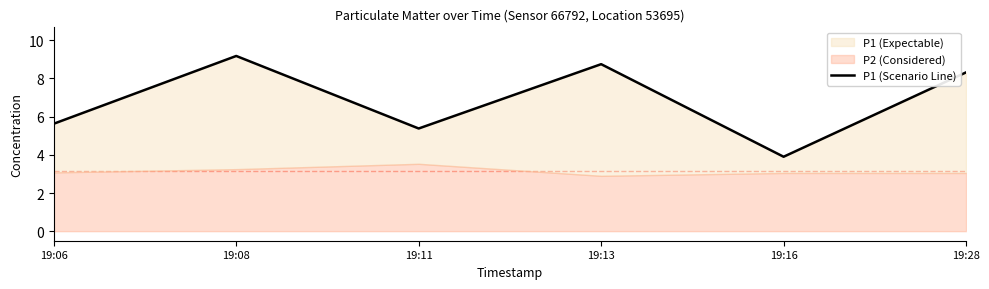

What is the change in value from 19:11 to 19:16?

-1.5